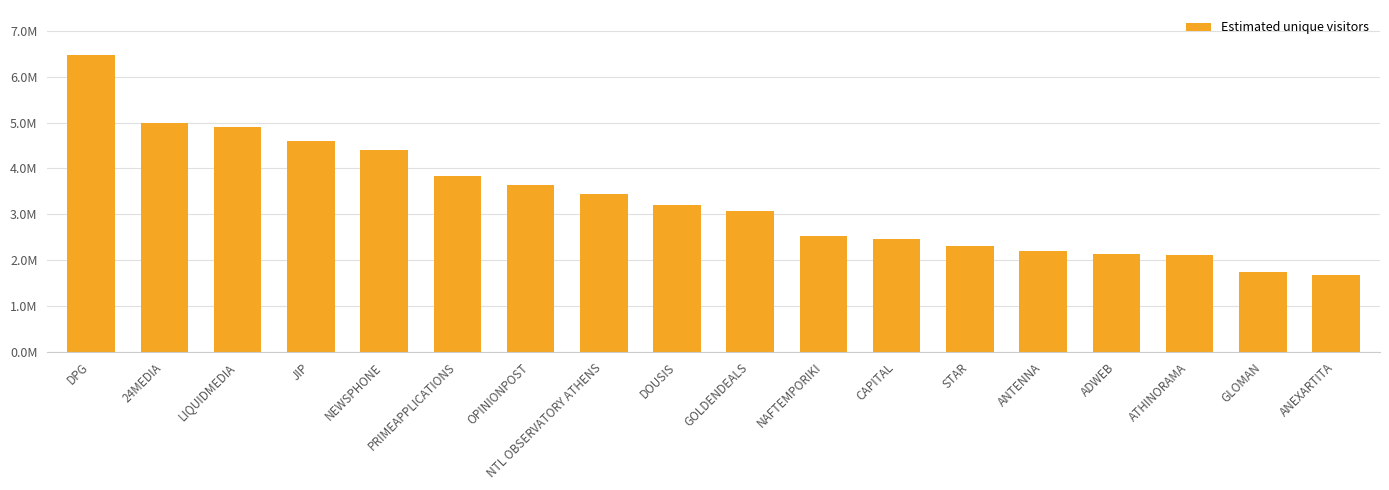

What is the approximate value at OPINIONPOST?

3646171